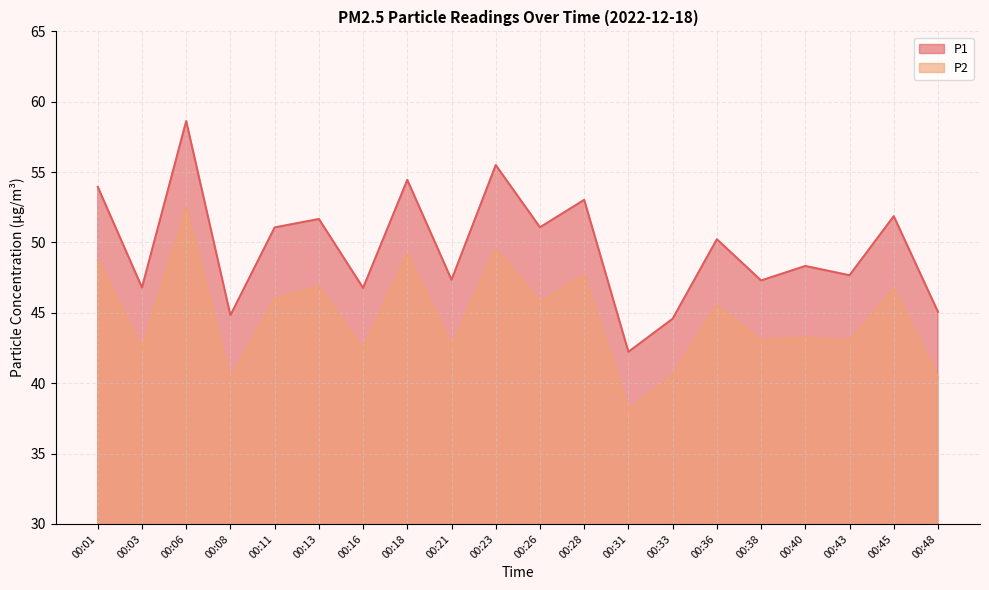

What is the difference between the maximum and minimum values in the P1 series?

16.4